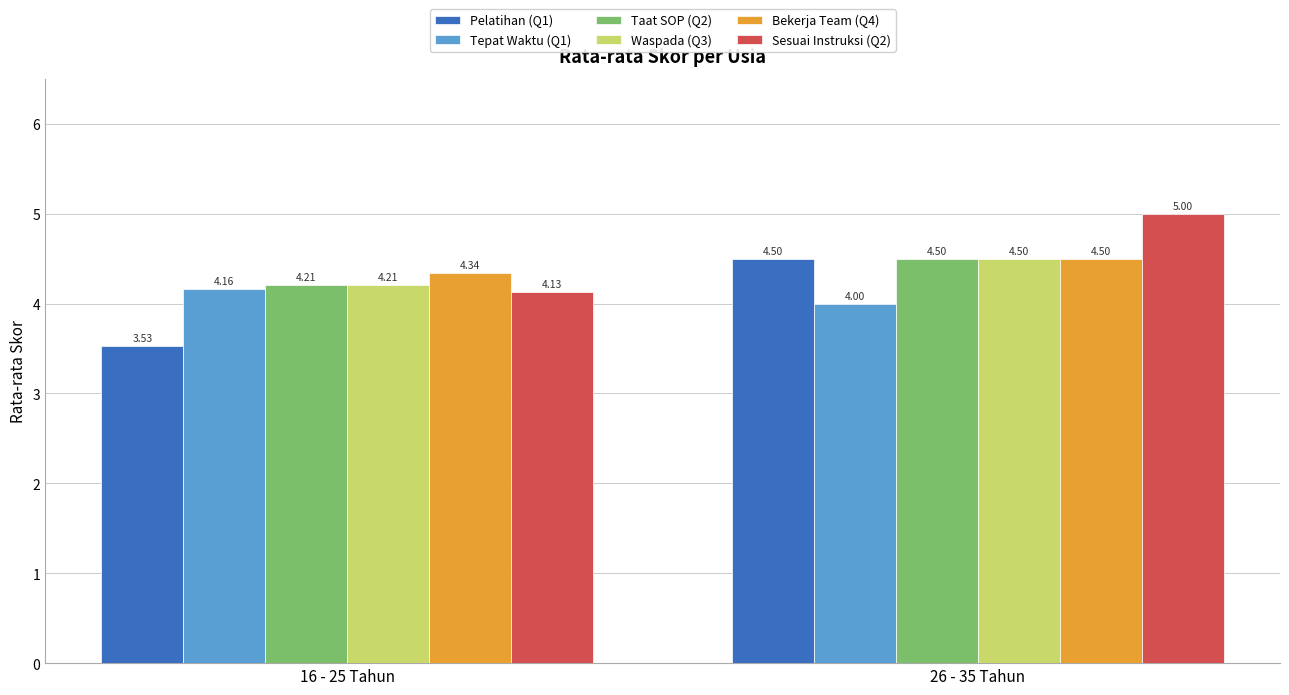

How many series are shown in this chart?

6